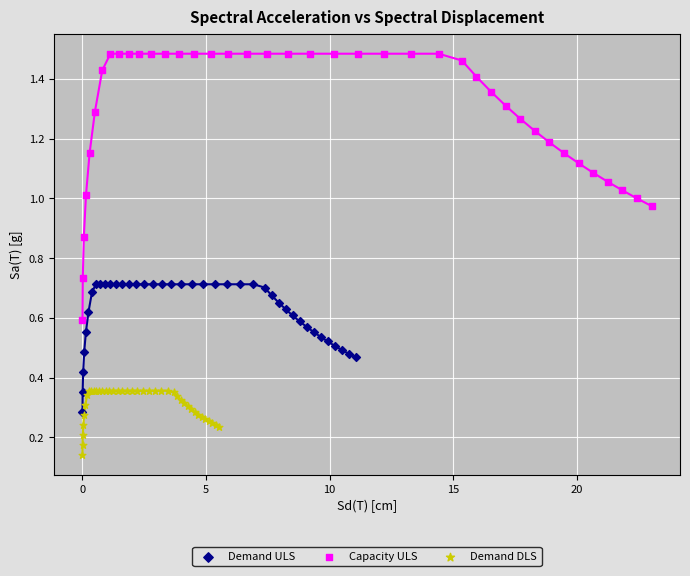

Which series has the widest spread of Y values?

Capacity ULS